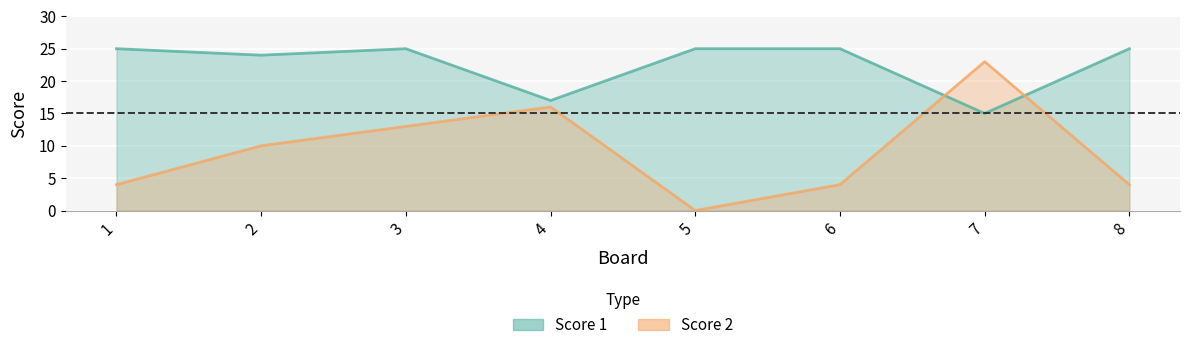

What is the sum of the Score 1 values at 1 and 6?

50